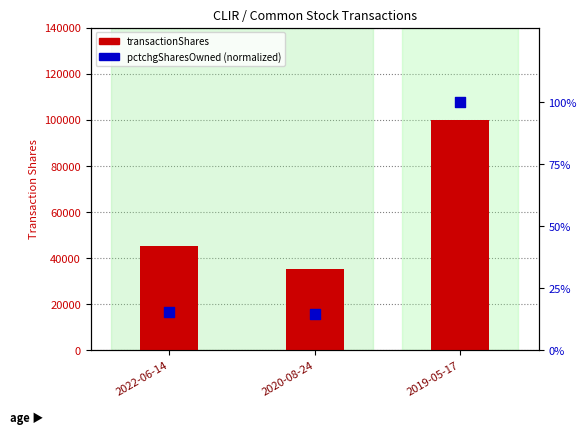

At which category is the sum across all series the highest?

2019-05-17